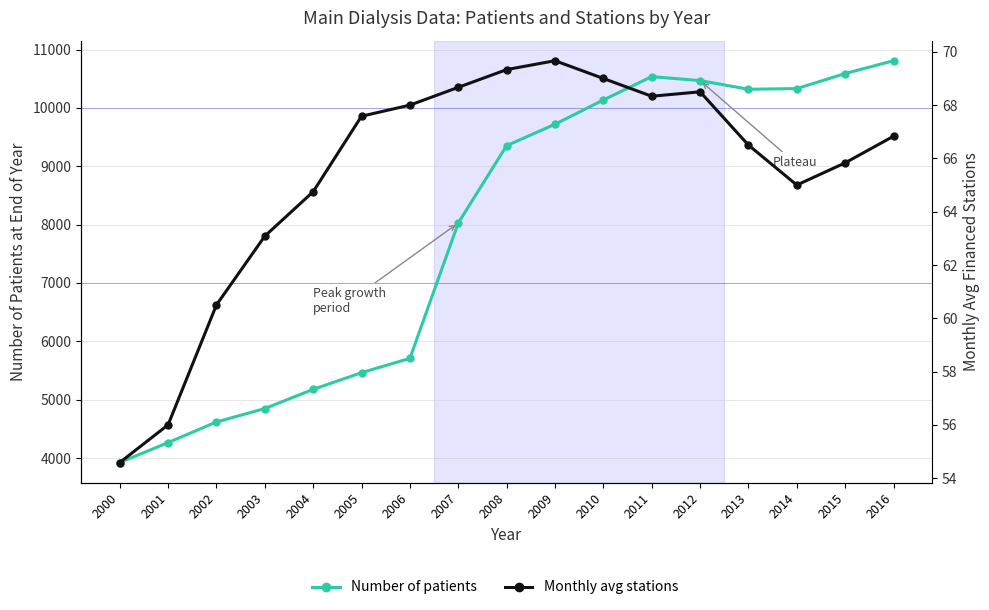

What is the smallest value displayed?

54.6